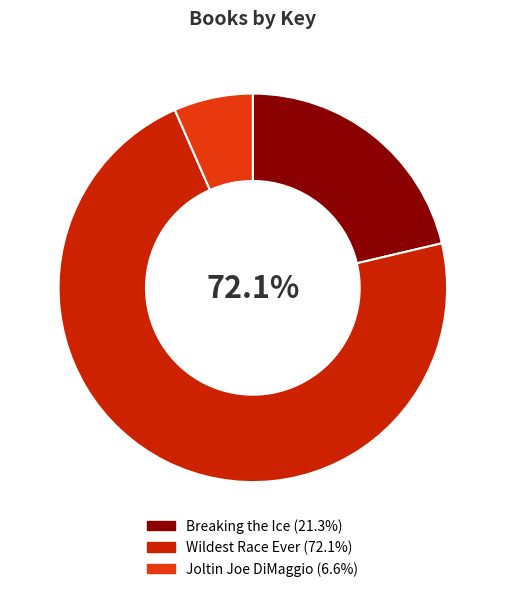

True or false: Breaking the Ice accounts for 35% of the total.

False